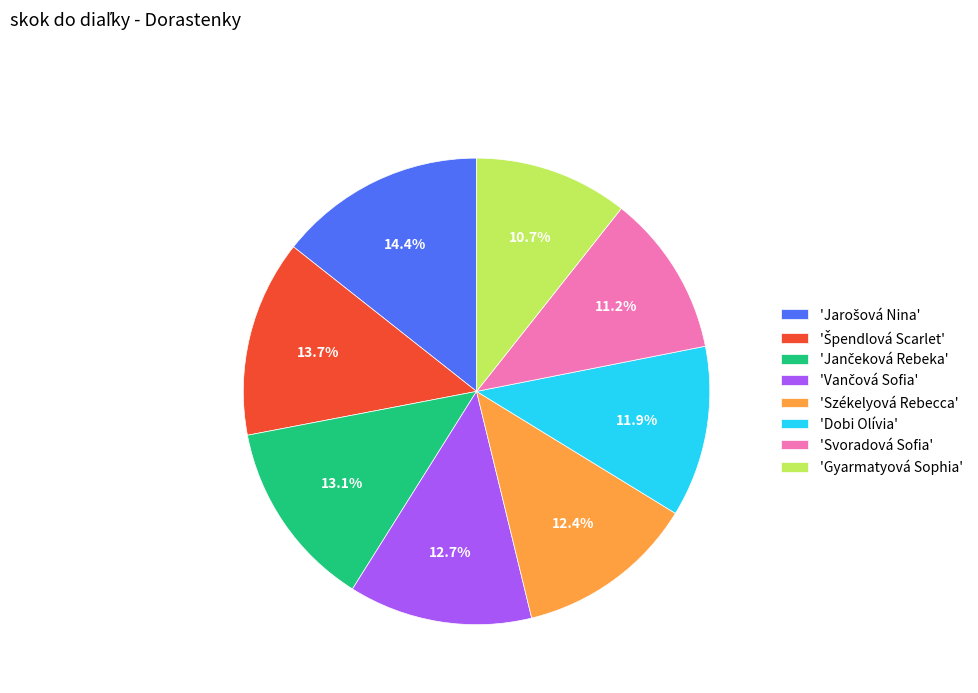

Is there any slice that represents more than half of the pie?

No